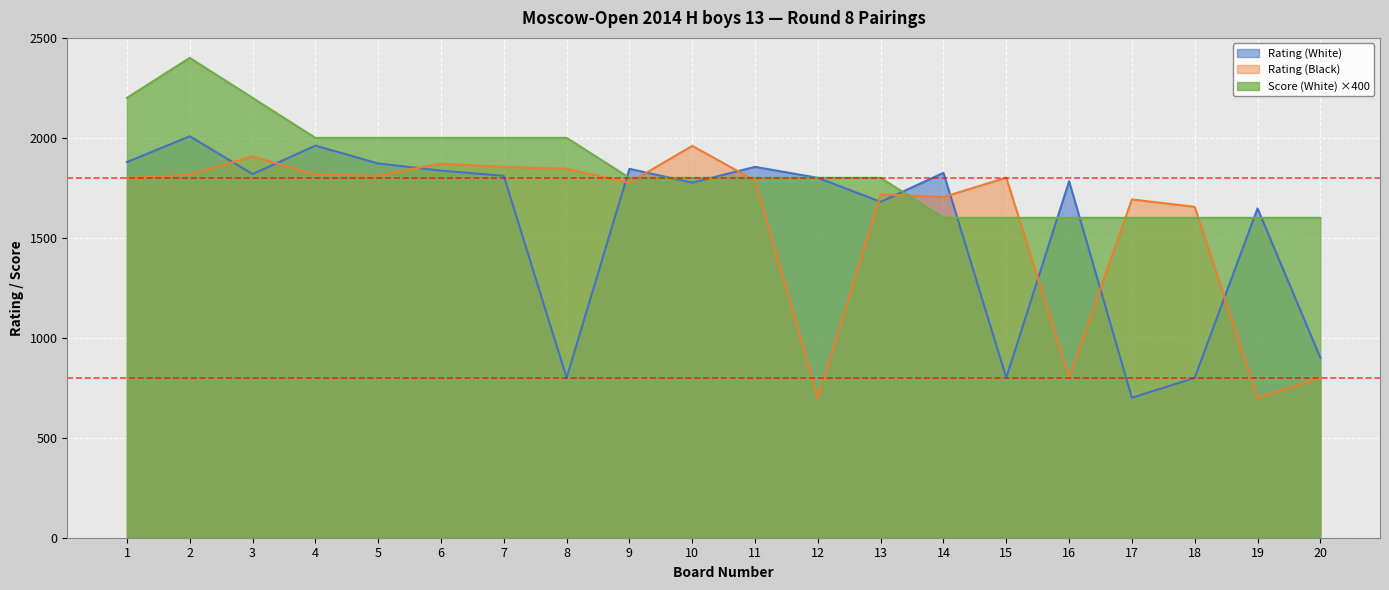

Which category has the lowest value in the Score (White) series?

14